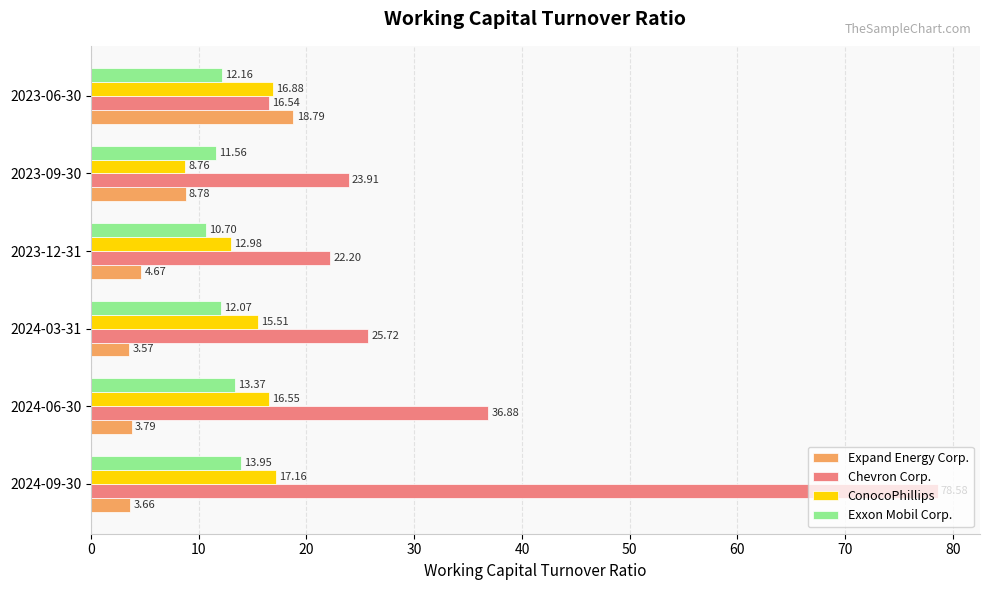

At which category is the sum across all series the highest?

2024-09-30